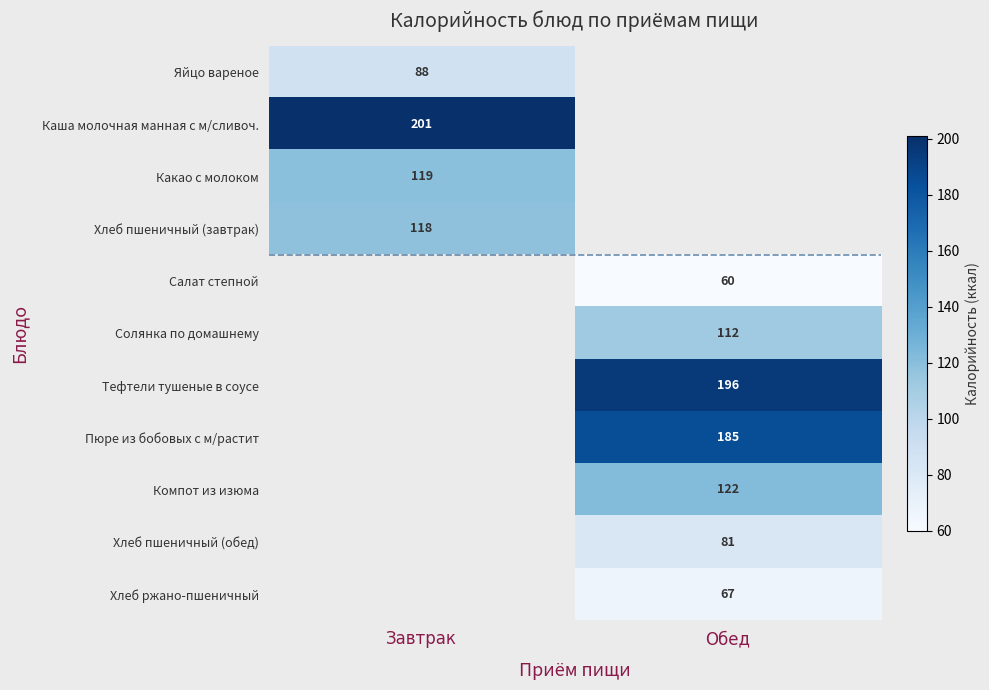

At how many categories does at least one series exceed 63?

2